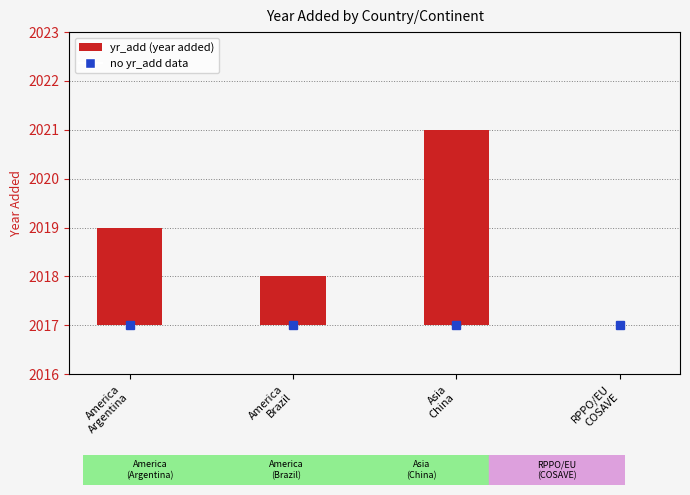

Which category has the highest value across all series?

Asia
China